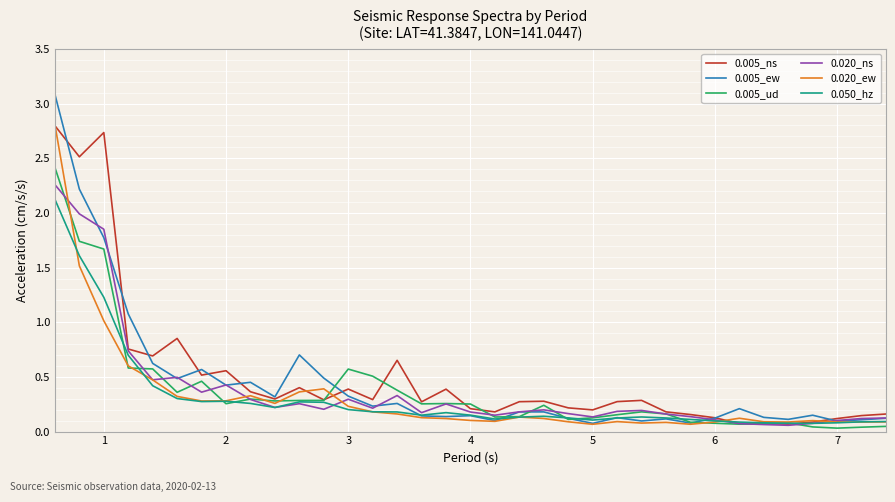

What is the maximum value for 0.050_hz?

2.1